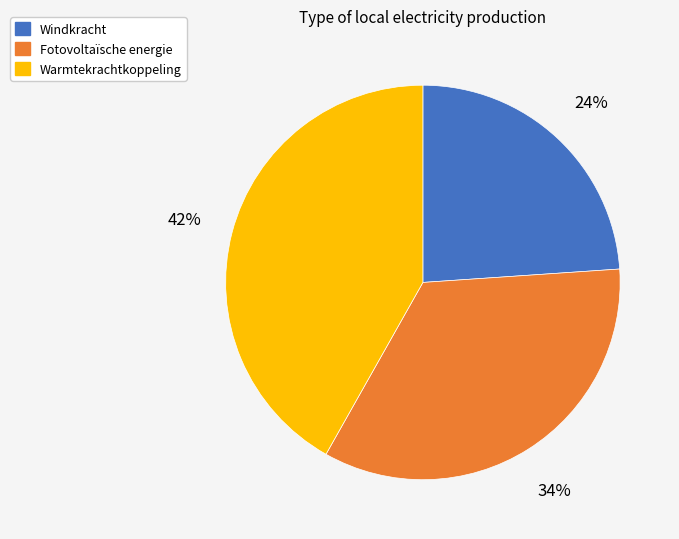

How many slices are in this pie chart?

3